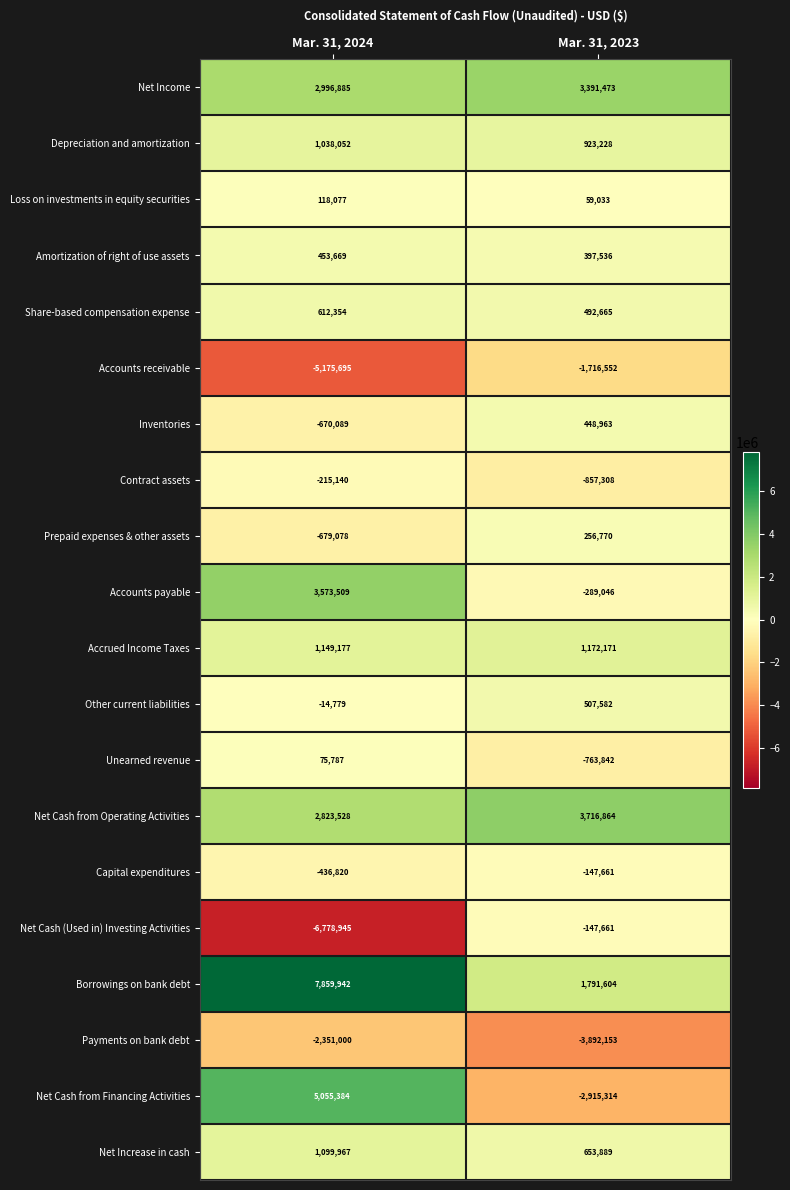

Between Mar. 31, 2024 and Mar. 31, 2023, which series saw the biggest shift?

Net Cash from Financing Activities